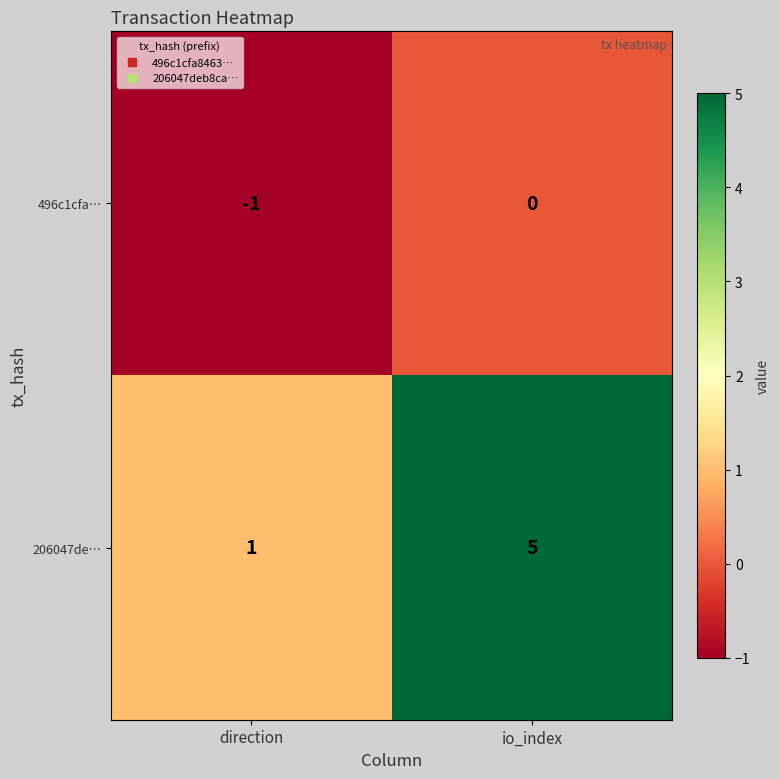

What is the average value of the 206047de… series?

3